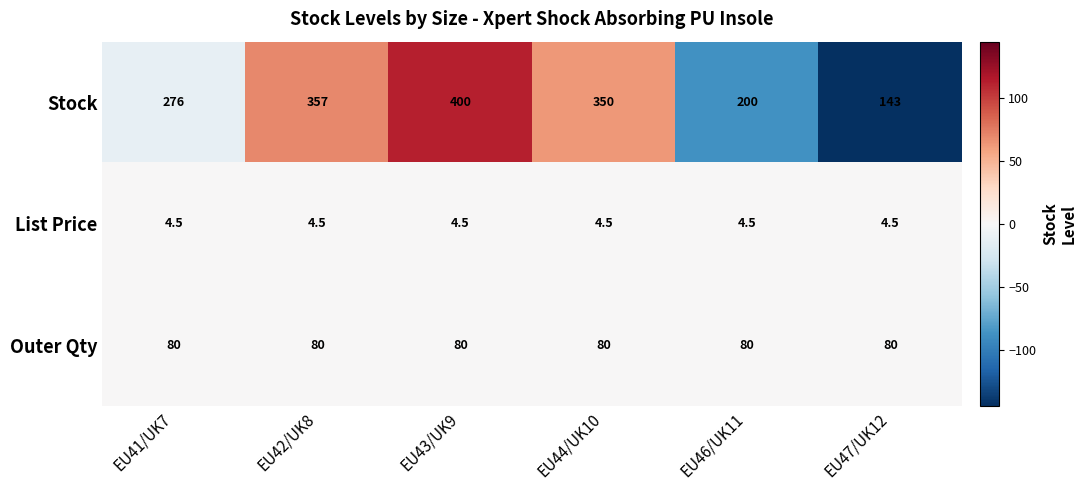

Between EU41/UK7 and EU44/UK10, which series saw the biggest shift?

Stock